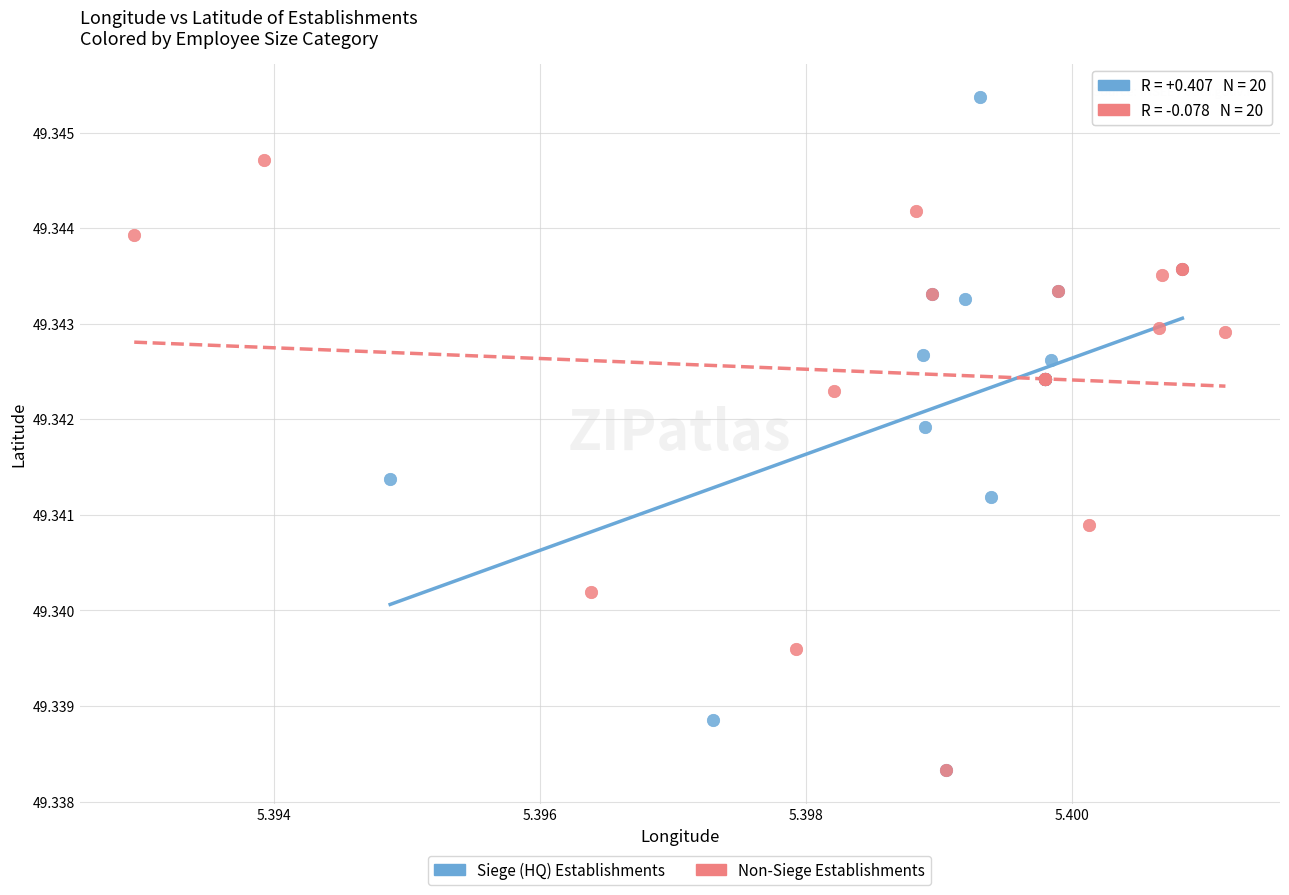

Which series has the largest Y range (max minus min)?

Siege (HQ) Establishments